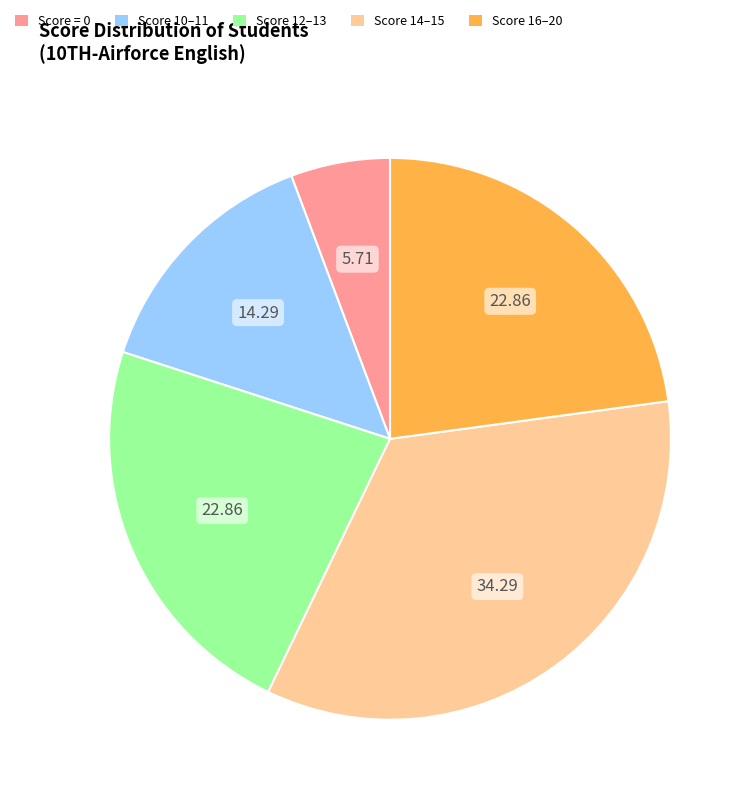

Which has a higher value, Score 10–11 or Score 12–13?

Score 12–13